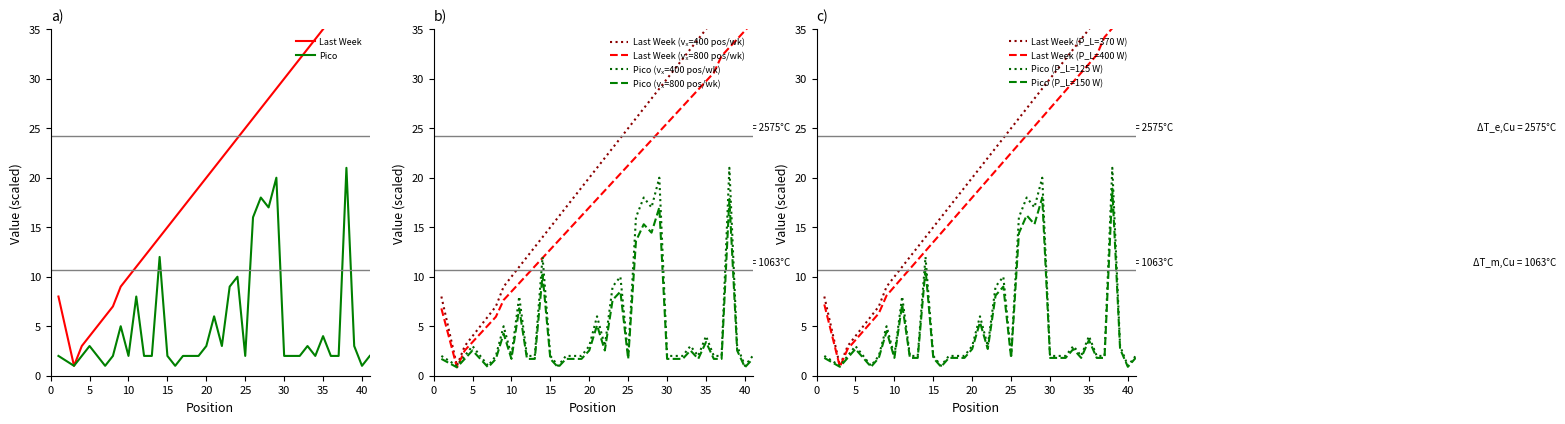

What is the value of the Last Week point at the 23rd from the left?

24